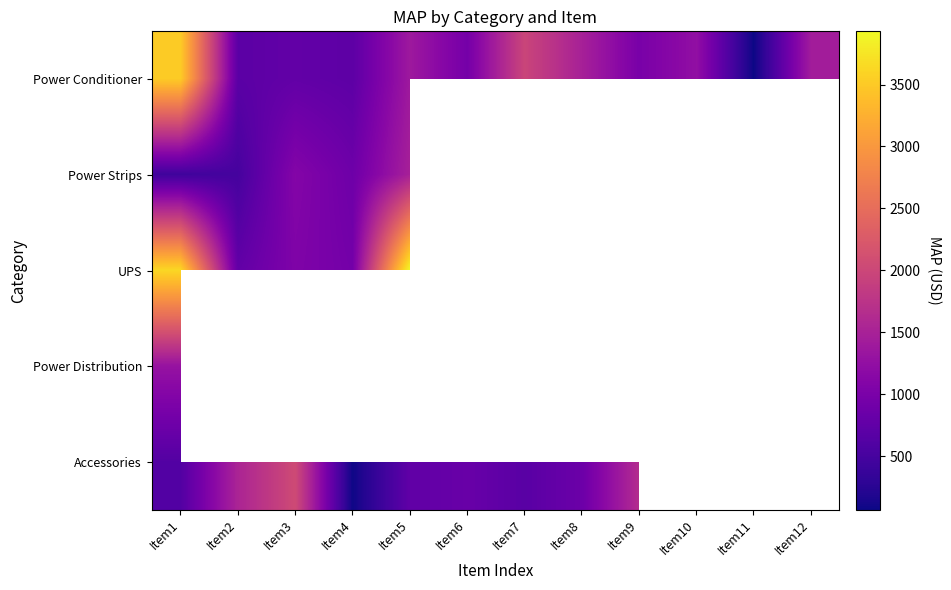

At which label does Power Conditioner first exceed 1249?

Item1